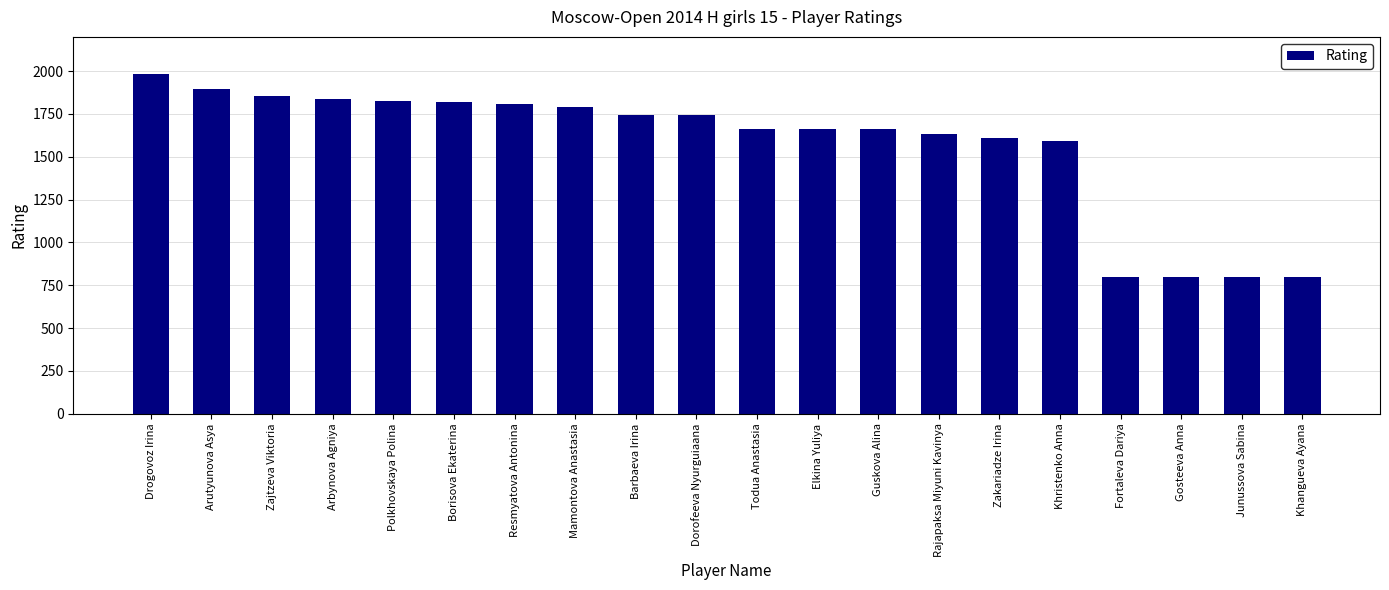

What is the minimum value shown in the chart?

800